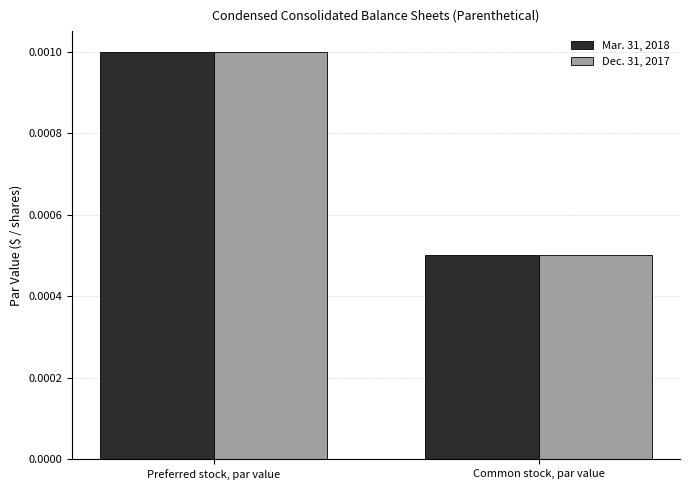

What position from the right is Common stock, par value?

1